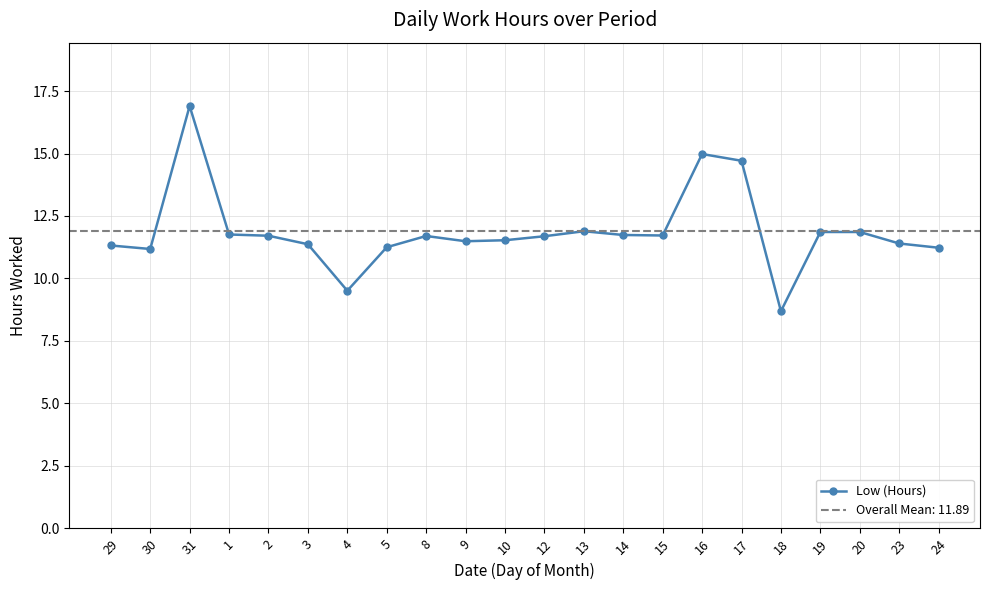

How many distinct data groups are displayed?

1